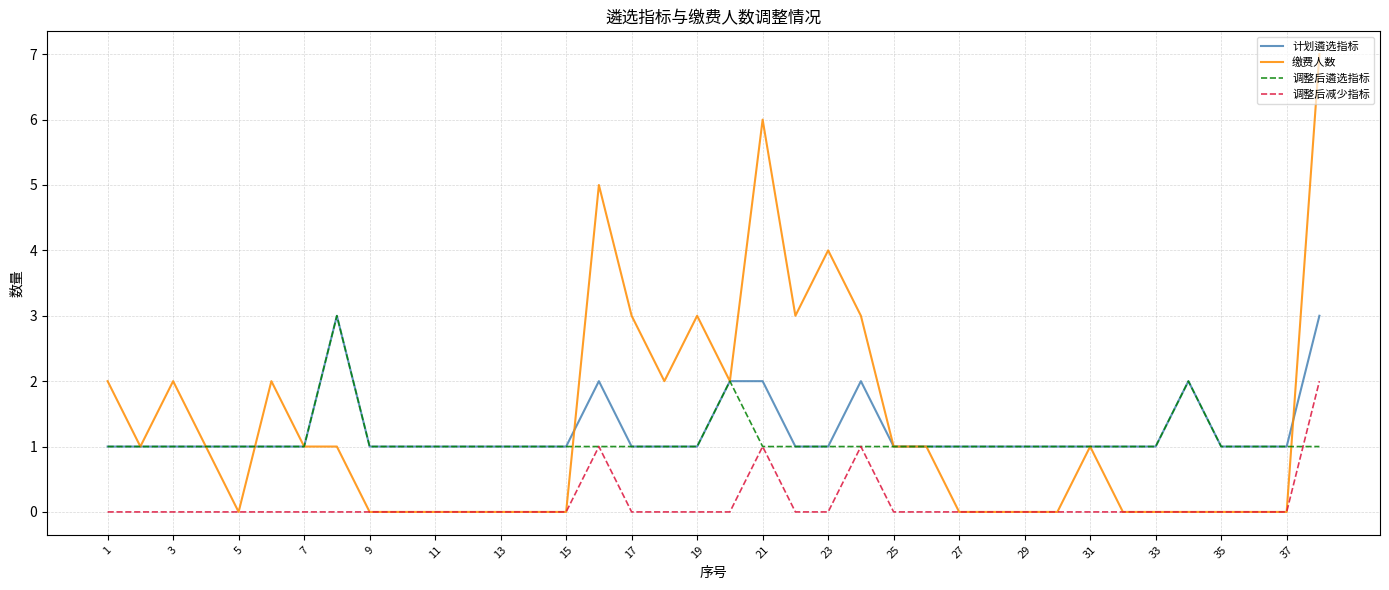

How many lines are shown in the chart?

4